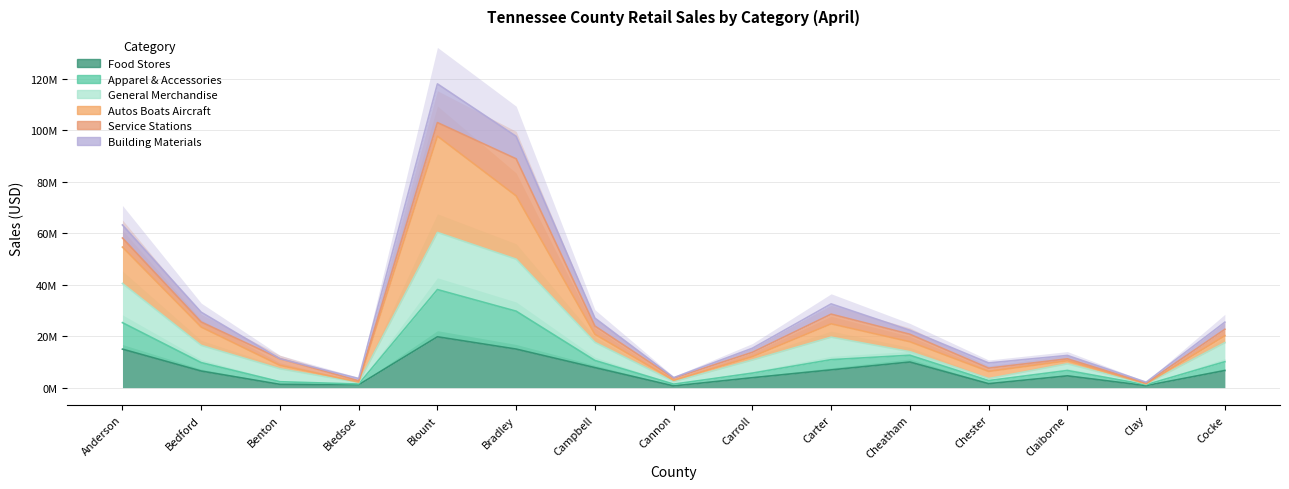

True or false: Apparel & Accessories has a value of 29819339 at Campbell.

False